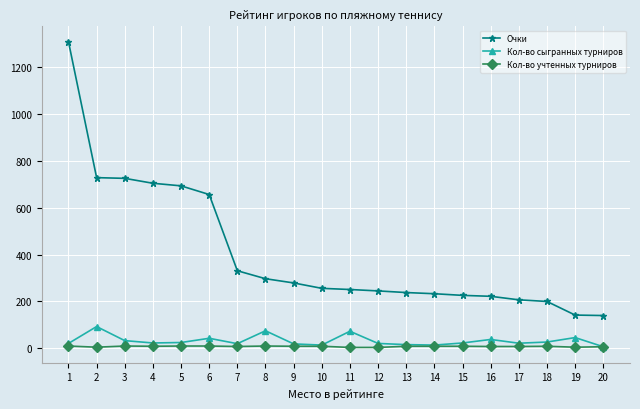

True or false: Кол-во учтенных турниров and Очки cross at least once.

False